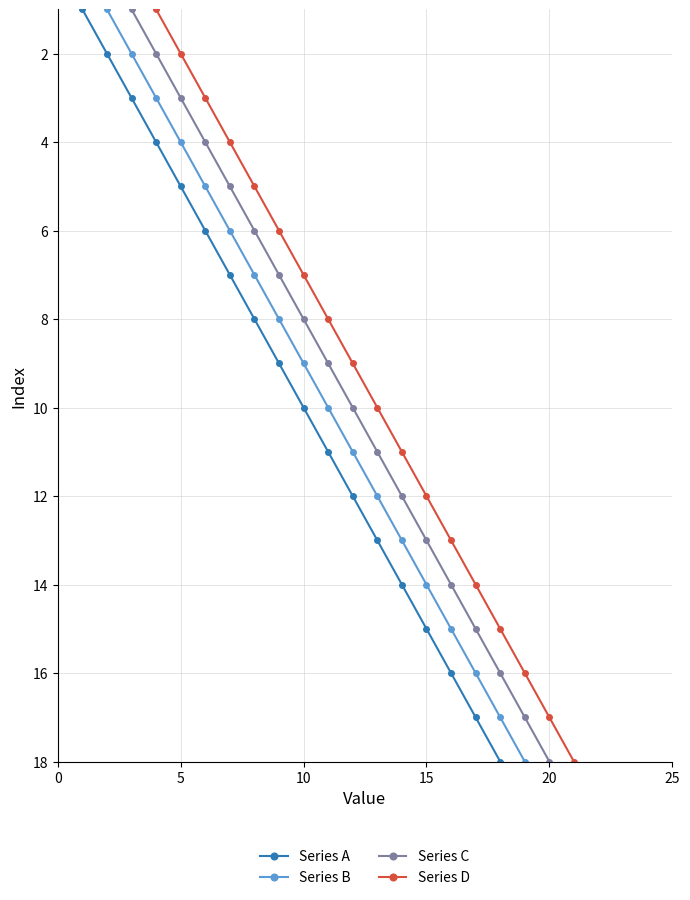

True or false: Series B has more than 2 points higher than both neighbors.

False